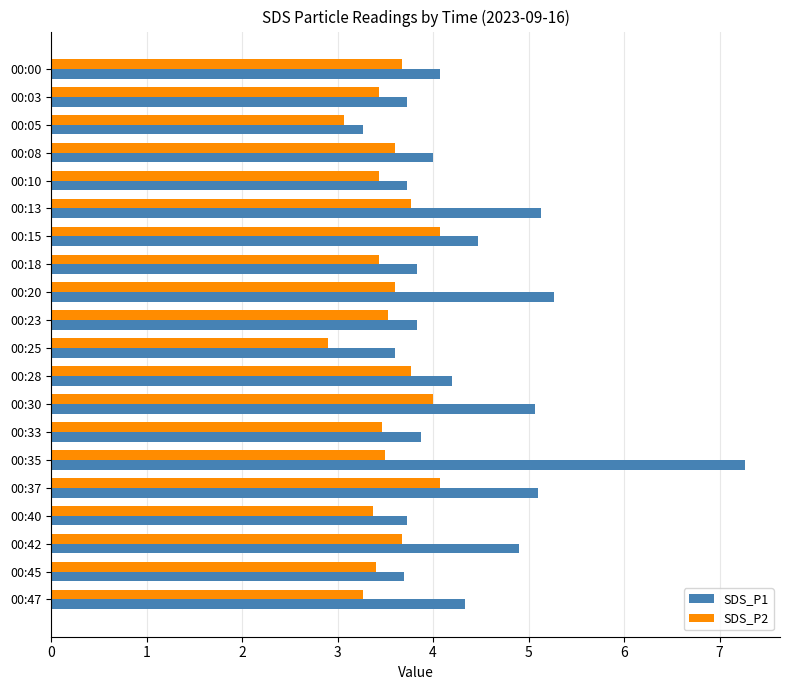

What are all the series names shown in the legend?

SDS_P1, SDS_P2